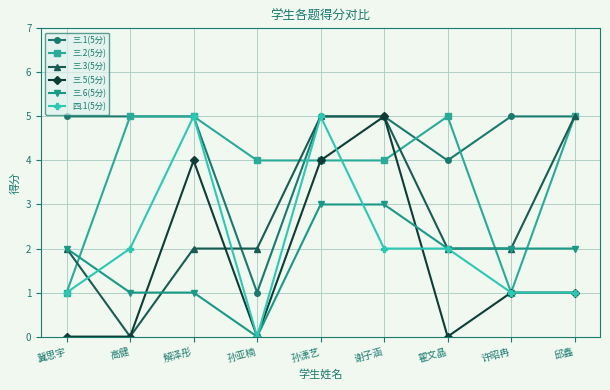

What is the sum of all 三.1(5分) values?

40